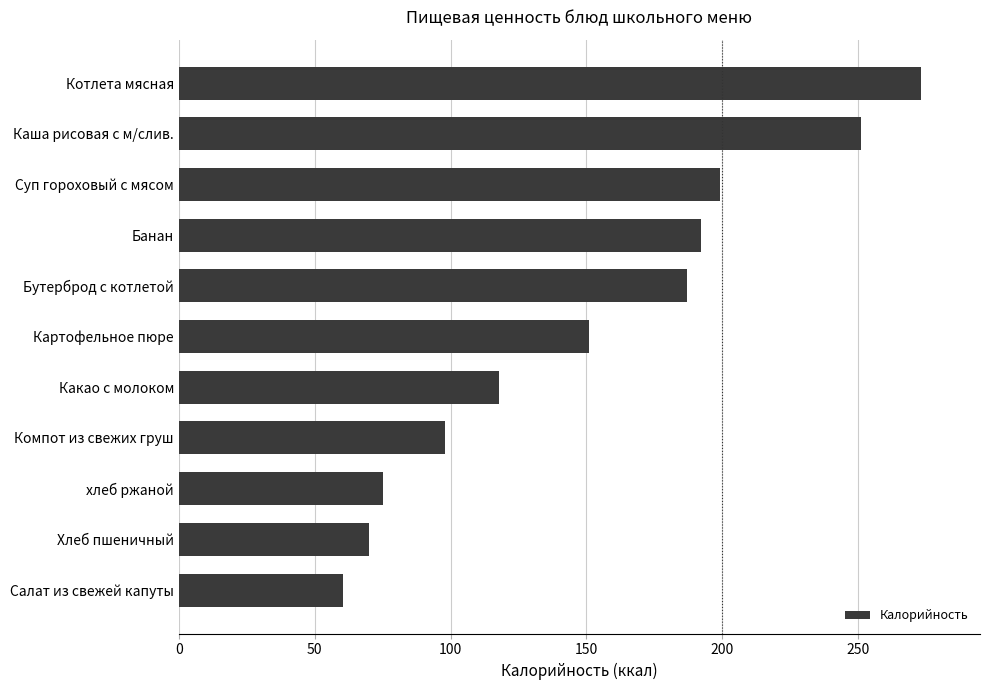

Does the chart contain stacked bars?

No